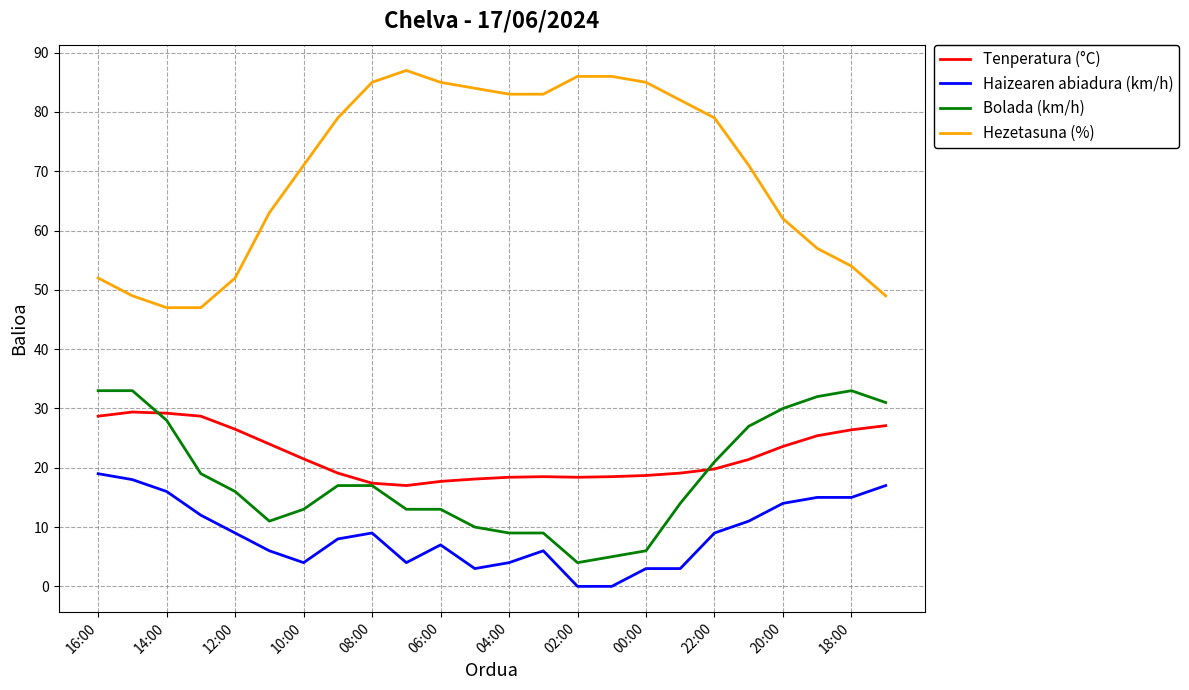

True or false: Hezetasuna (%) has more than 0 interior local peaks.

True